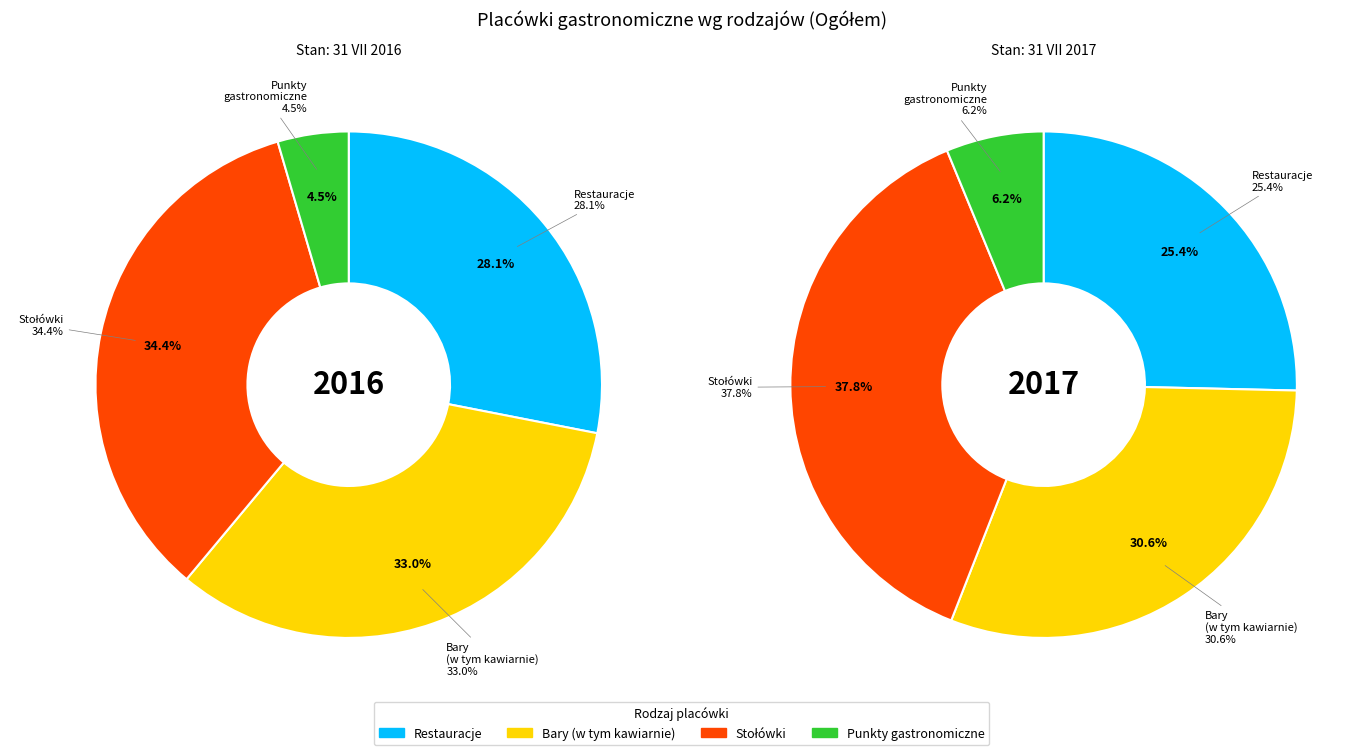

Is 4 the majority of the pie?

No